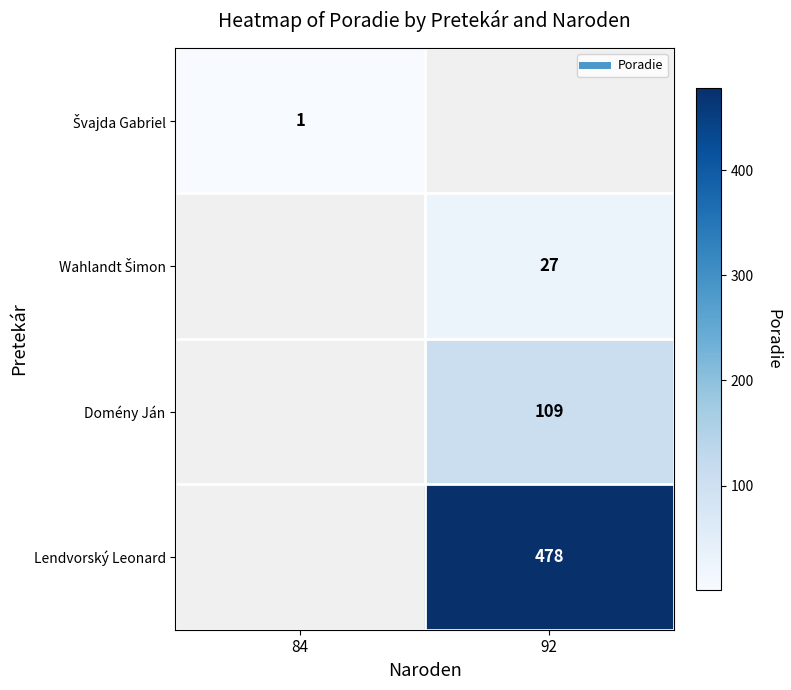

What is the minimum value shown in the chart?

1.0